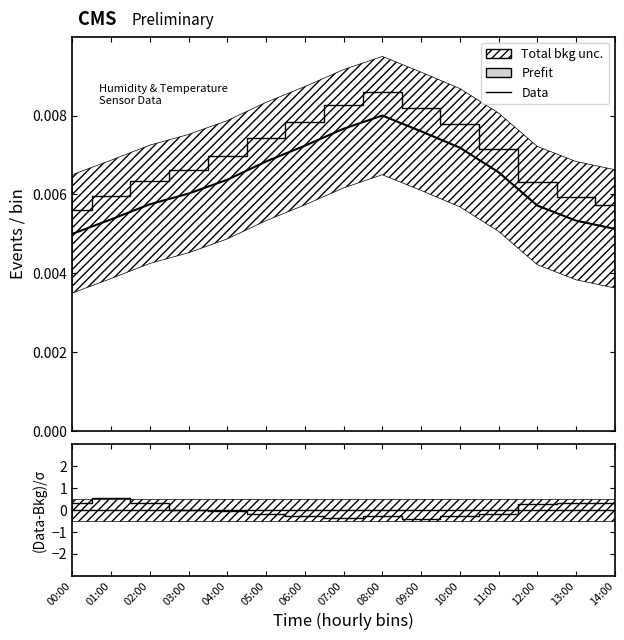

How many series are shown in this chart?

3